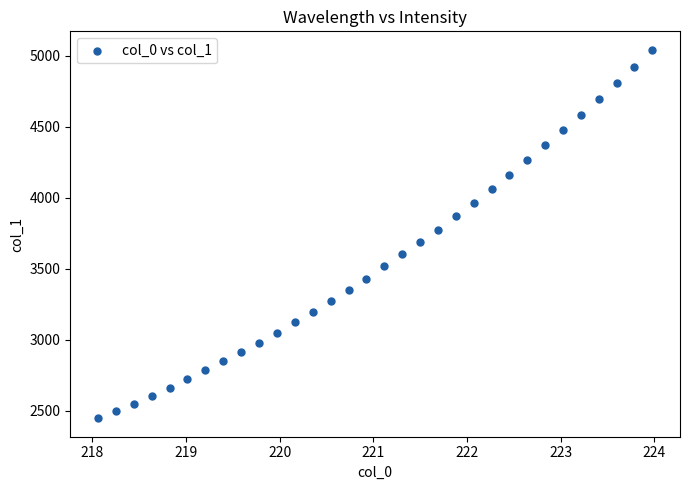

What is the range of Y values (max minus min)?

2595.0